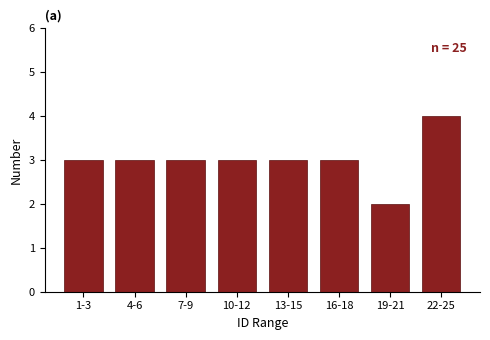

Reading left to right, extract all data points from this chart.

1-3=3	4-6=3	7-9=3	10-12=3	13-15=3	16-18=3	19-21=2	22-25=4